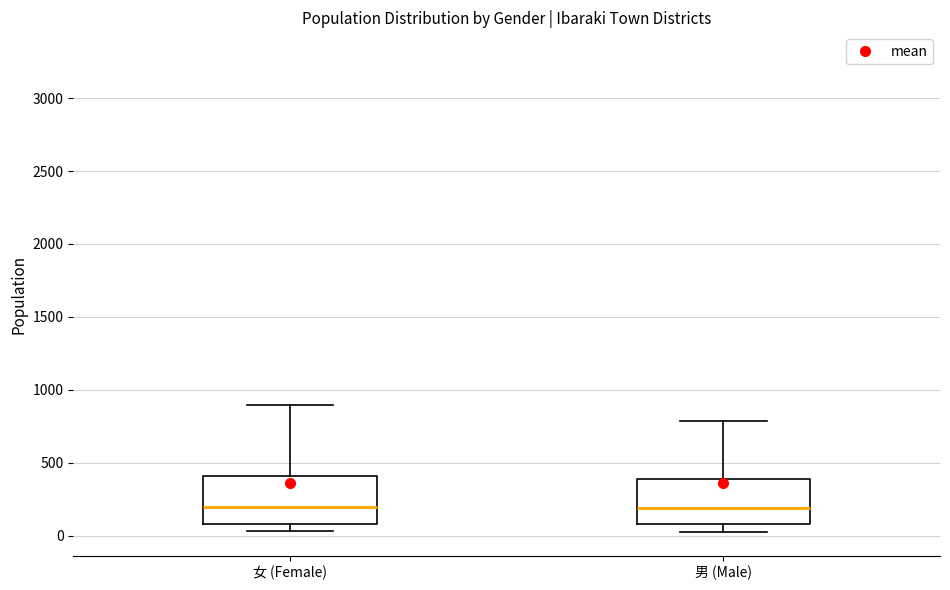

Where is the lower edge of the box for 女 (Female) on the y-axis? The values are not printed on the chart, so give them approximately, as read against the axis.

100